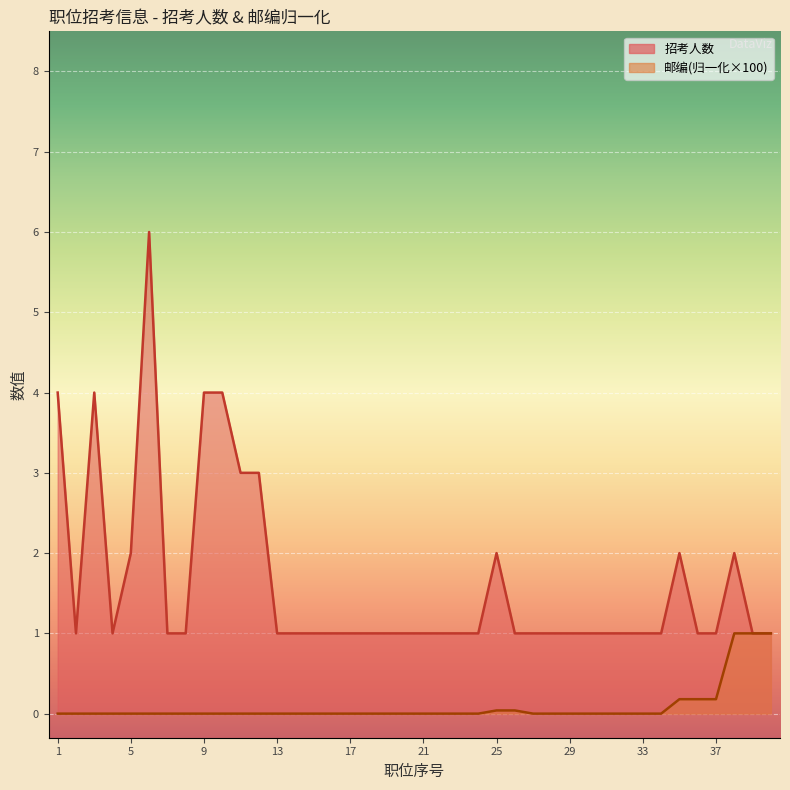

How many data points are above 1?

11